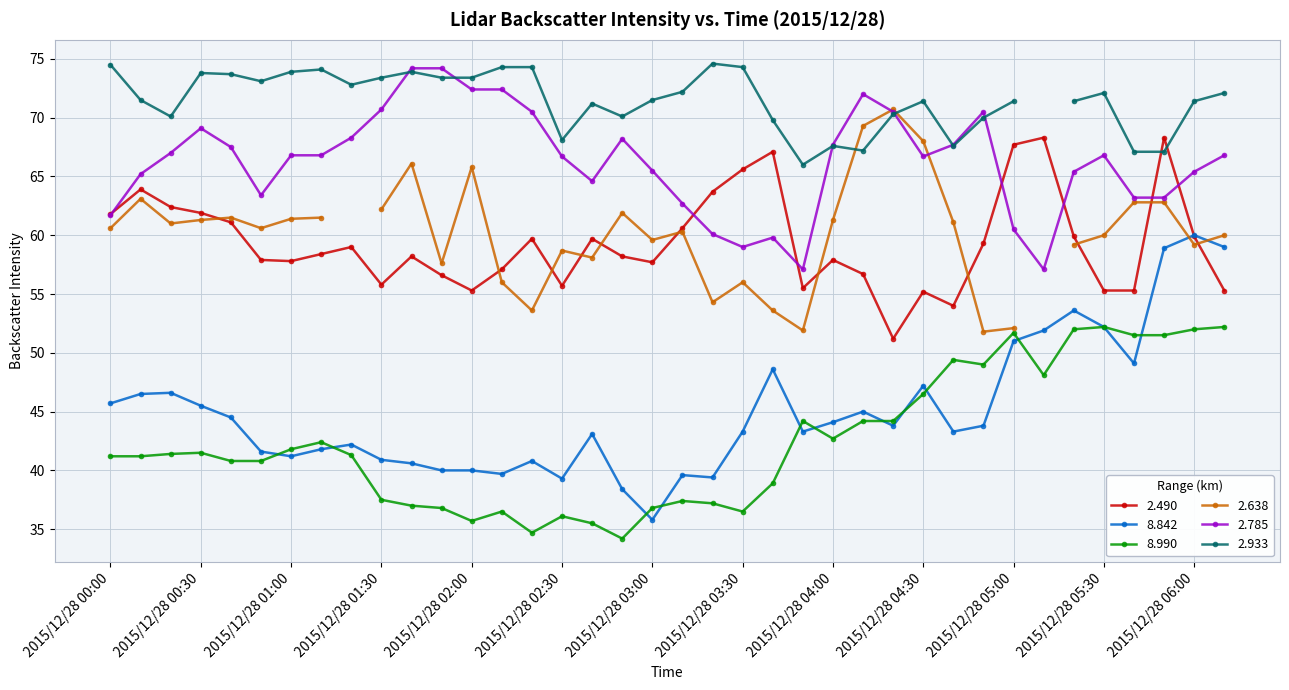

At which category is the sum across all series the highest?

2015/12/28 05:50